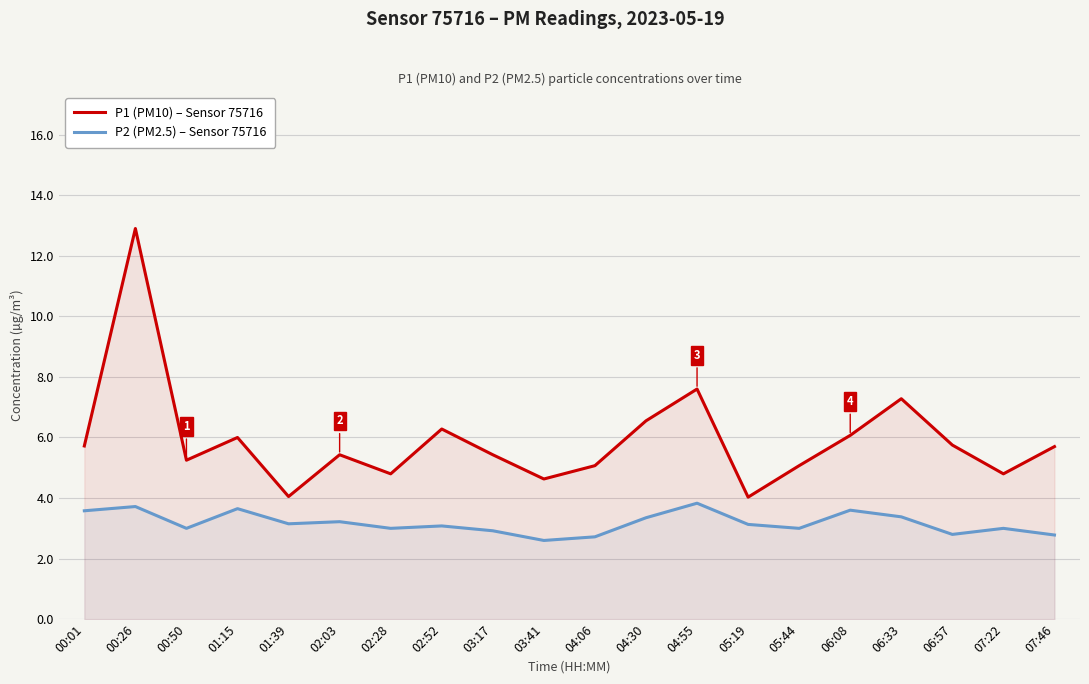

Rank the series at 00:50 from lowest to highest value.

P2 (PM2.5) – Sensor 75716, P1 (PM10) – Sensor 75716